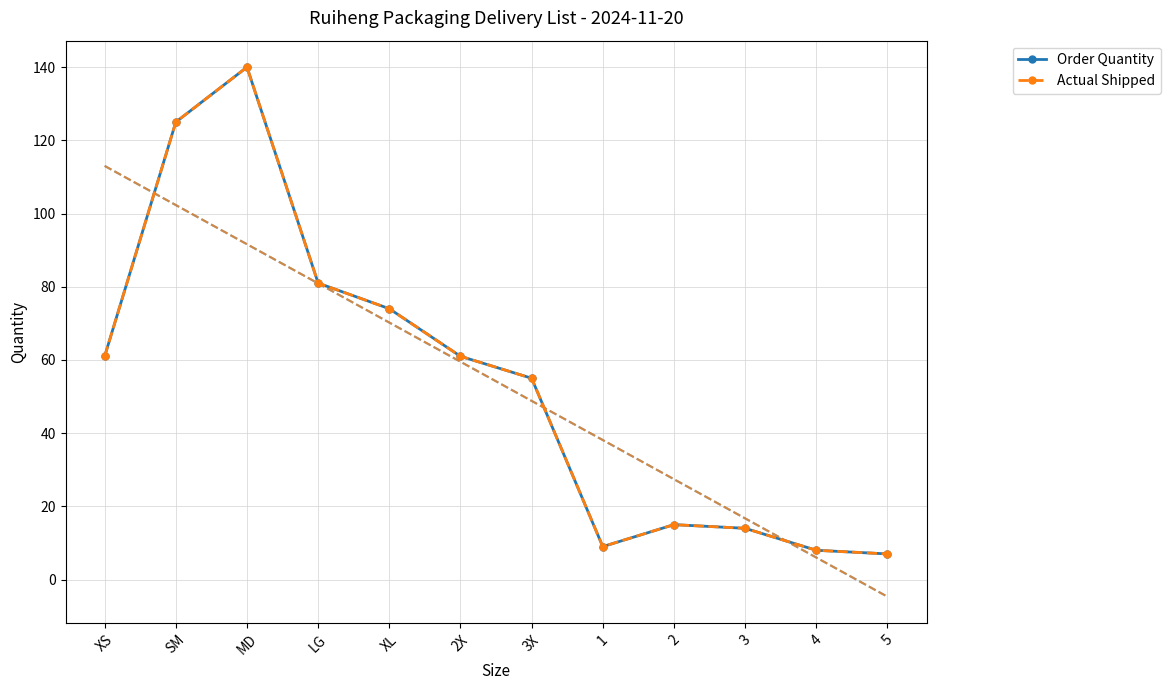

Which series changed the most between MD and 5?

Order Quantity